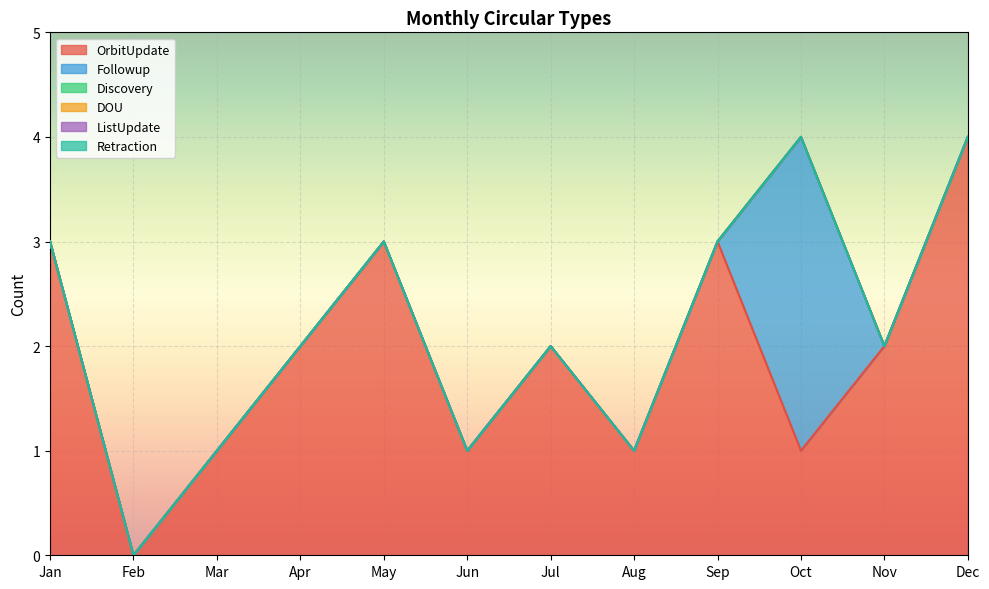

Reading right to left, extract all data points from this chart.

OrbitUpdate: Dec=4	Nov=2	Oct=1	Sep=3	Aug=1	Jul=2	Jun=1	May=3	Apr=2	Mar=1	Feb=0	Jan=3
Followup: Dec=0	Nov=0	Oct=3	Sep=0	Aug=0	Jul=0	Jun=0	May=0	Apr=0	Mar=0	Feb=0	Jan=0
Discovery: Dec=0	Nov=0	Oct=0	Sep=0	Aug=0	Jul=0	Jun=0	May=0	Apr=0	Mar=0	Feb=0	Jan=0
DOU: Dec=0	Nov=0	Oct=0	Sep=0	Aug=0	Jul=0	Jun=0	May=0	Apr=0	Mar=0	Feb=0	Jan=0
ListUpdate: Dec=0	Nov=0	Oct=0	Sep=0	Aug=0	Jul=0	Jun=0	May=0	Apr=0	Mar=0	Feb=0	Jan=0
Retraction: Dec=0	Nov=0	Oct=0	Sep=0	Aug=0	Jul=0	Jun=0	May=0	Apr=0	Mar=0	Feb=0	Jan=0